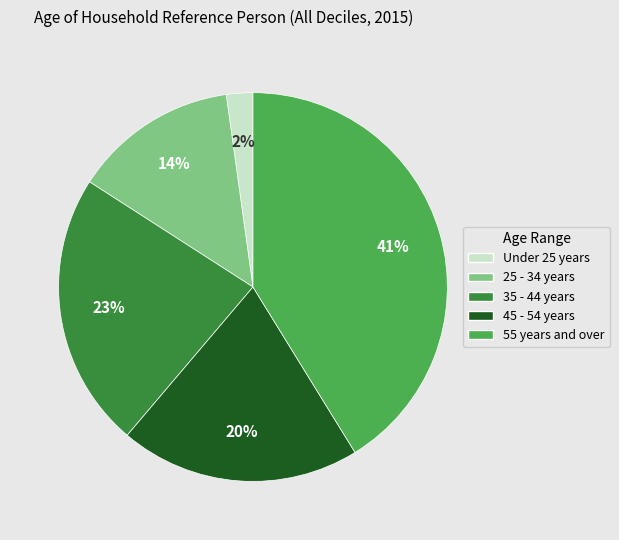

Does 55 years and over represent more than half of the total?

No